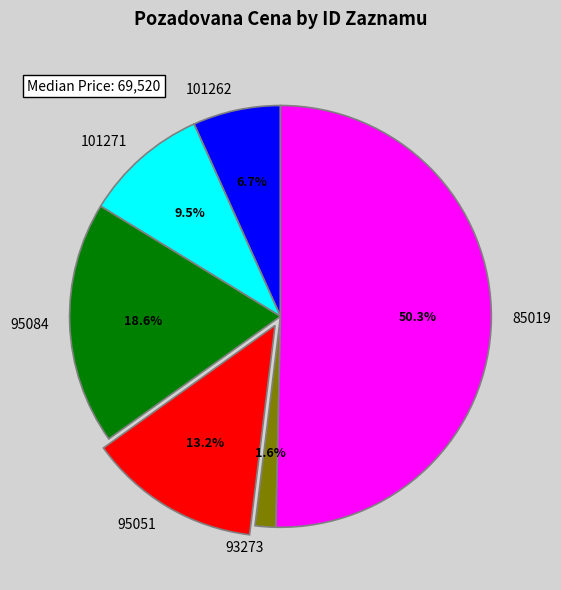

Which category has the smallest portion of the pie?

93273